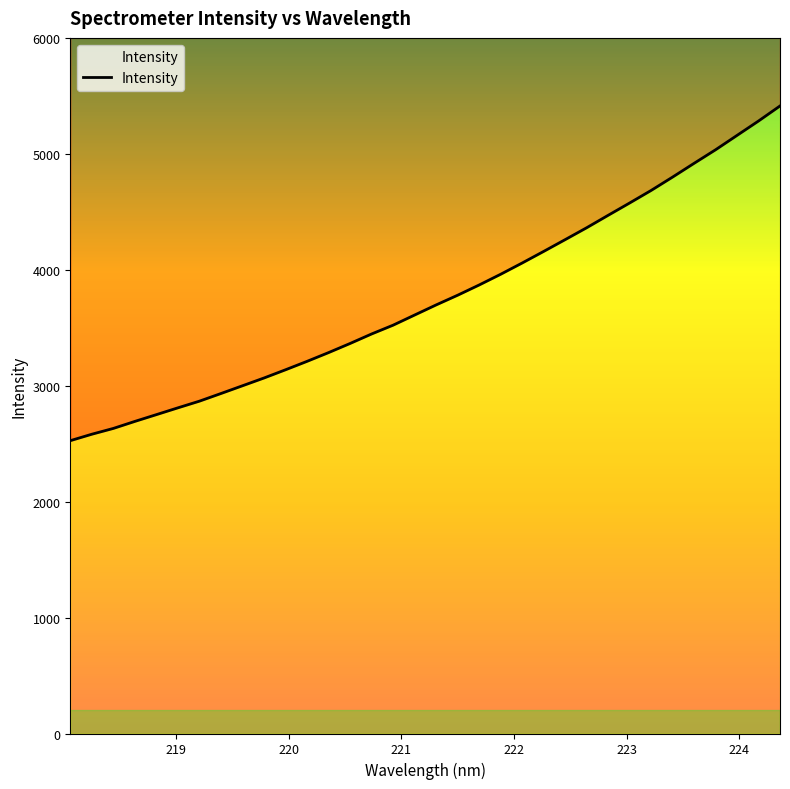

What is the maximum value shown in the chart?

5412.8